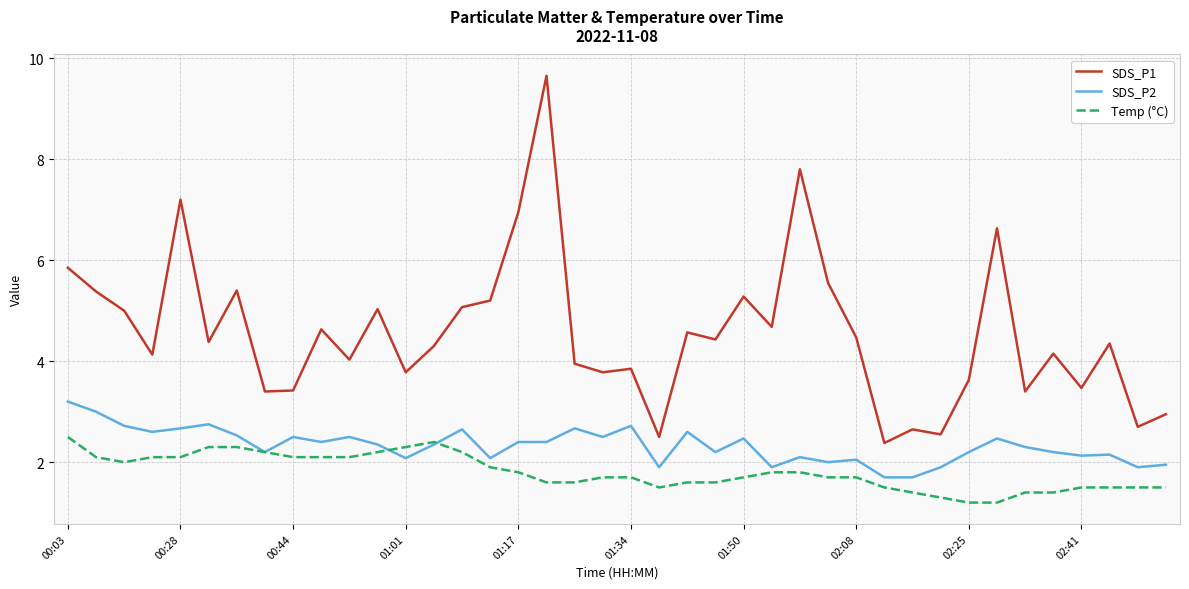

Which series has the largest total across all categories?

SDS_P1